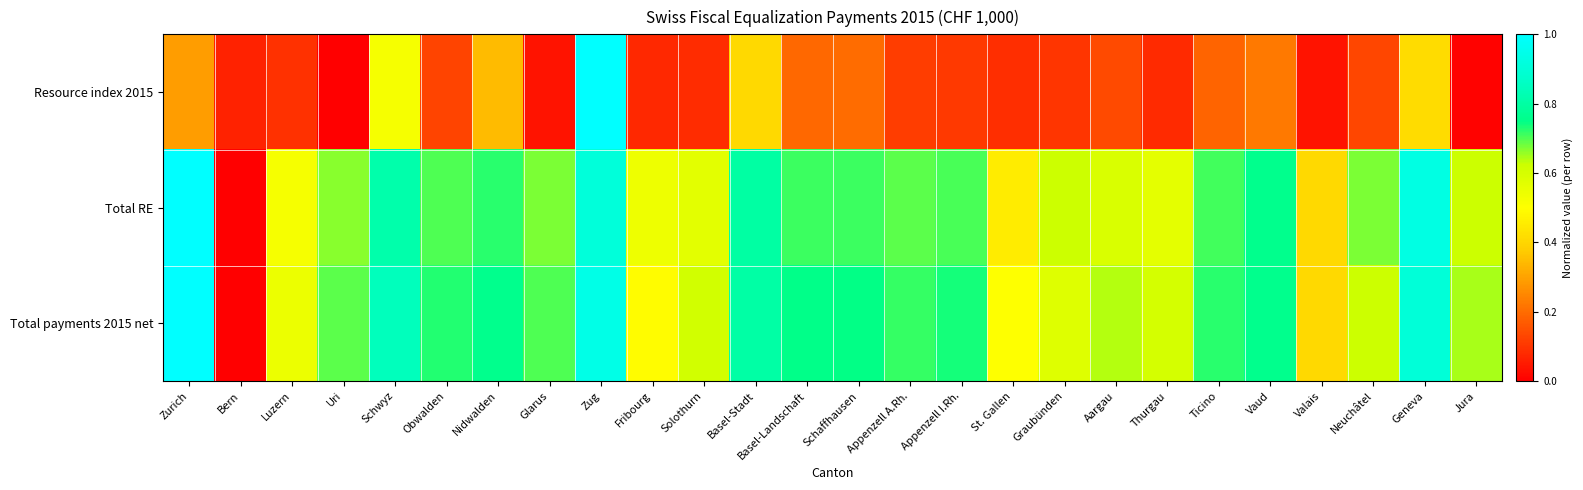

What is the total value across all series at Solothurn?

1.3